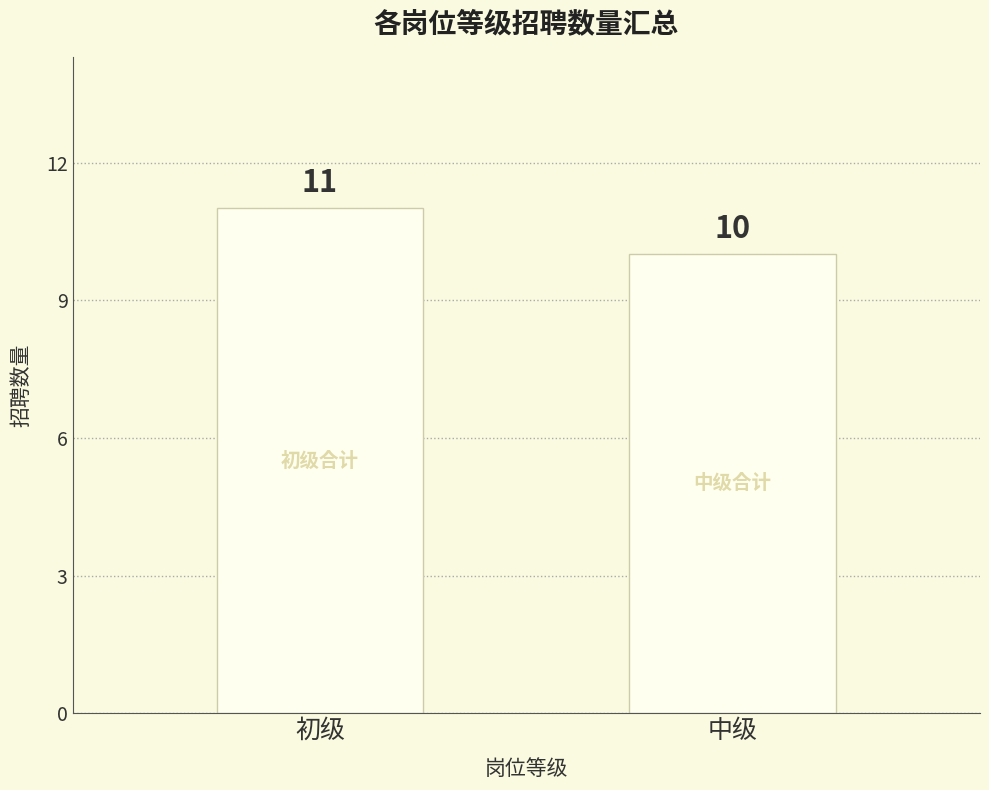

Reading left to right, list all the values displayed in this chart.

11	10